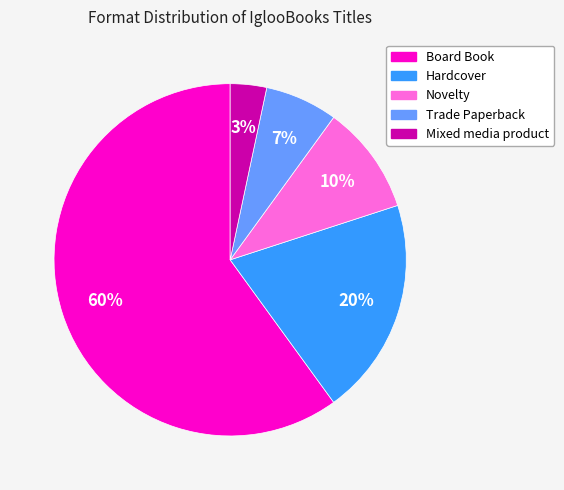

Does Novelty account for over 50% of the chart?

No